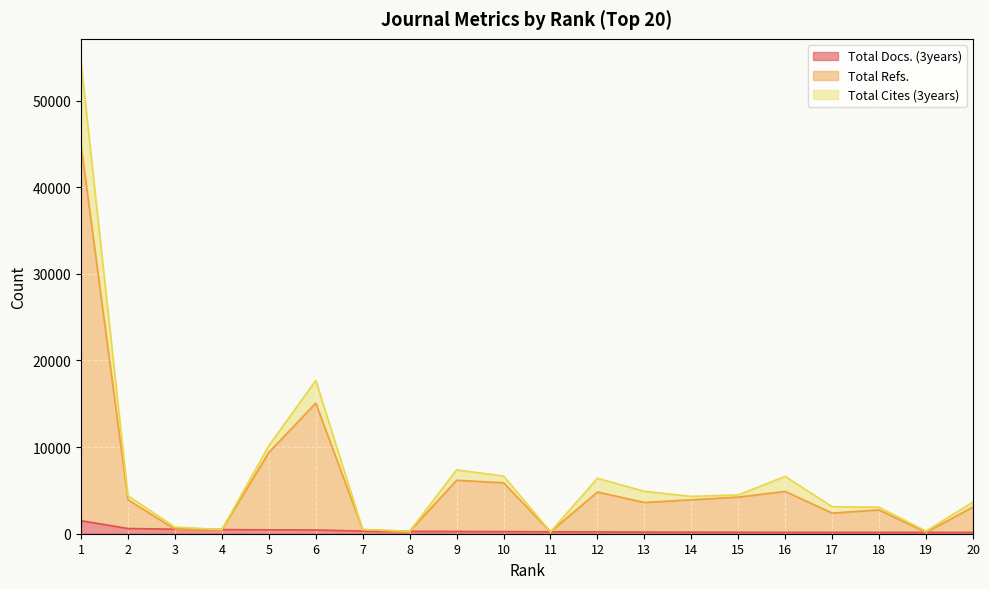

Reading left to right, what are all the values shown in this chart?

Total Docs. (3years): 1506	603	524	479	448	436	304	279	262	245	223	208	191	180	173	164	162	161	157	155
Total Refs.: 44842	3911	524	479	9378	15087	480	279	6171	5877	223	4815	3604	3916	4226	4886	2382	2748	157	3080
Total Cites (3years): 54397	4381	759	479	10155	17685	483	282	7363	6661	223	6396	4896	4308	4482	6614	3122	3056	302	3662